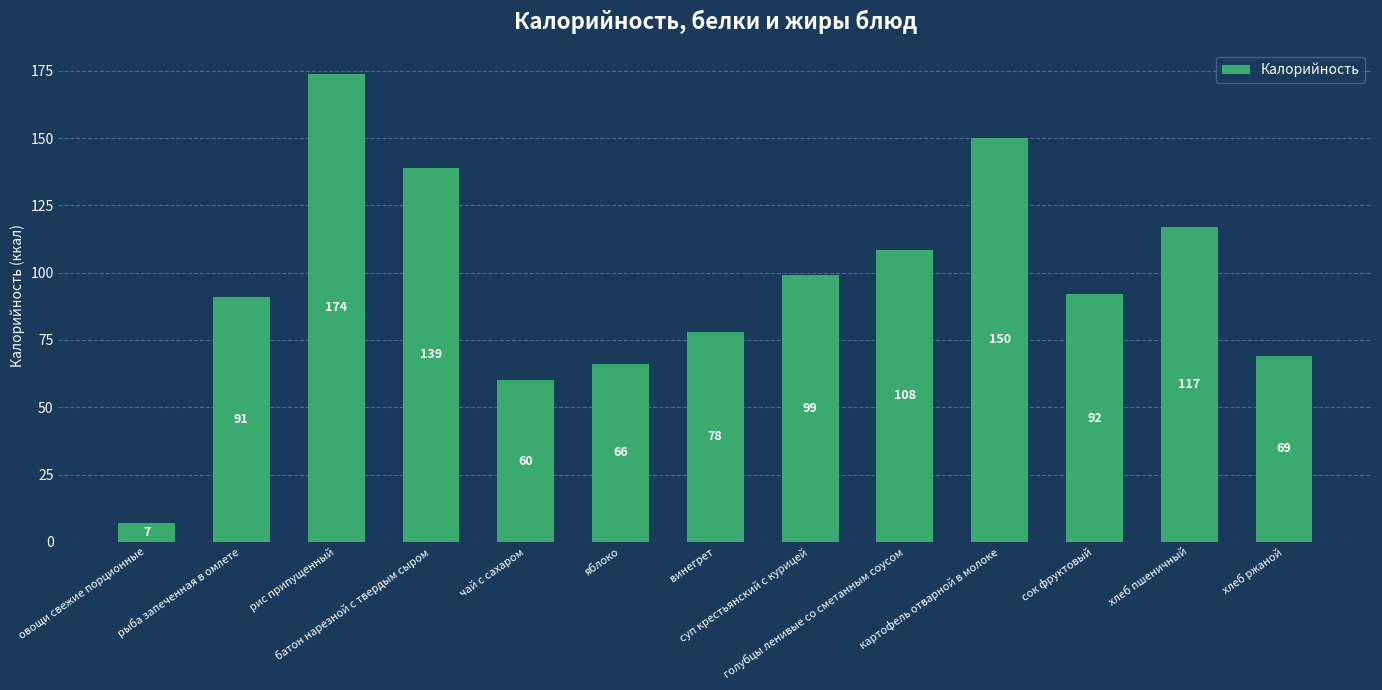

What is the average value?

96.2